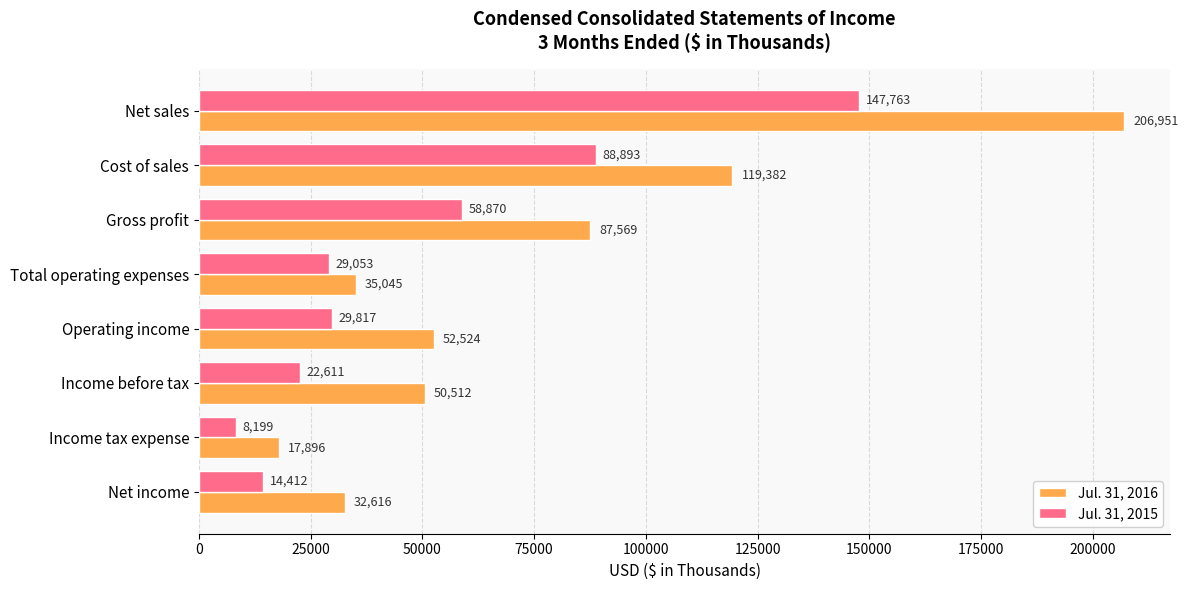

Where is Jul. 31, 2015 nearest to the value 77981?

Cost of sales